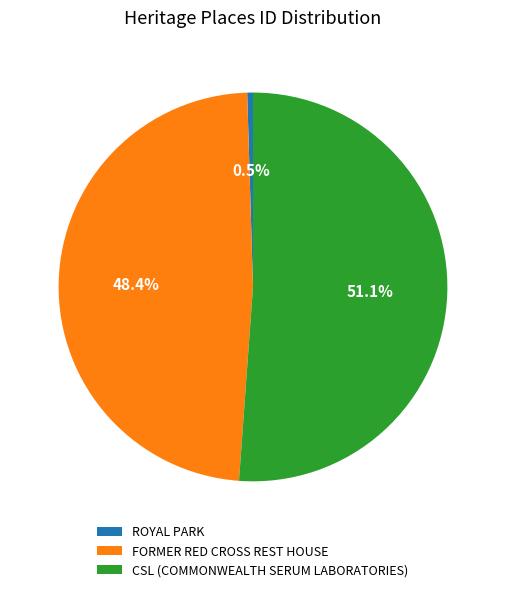

Which category accounts for the majority?

CSL (COMMONWEALTH SERUM LABORATORIES)